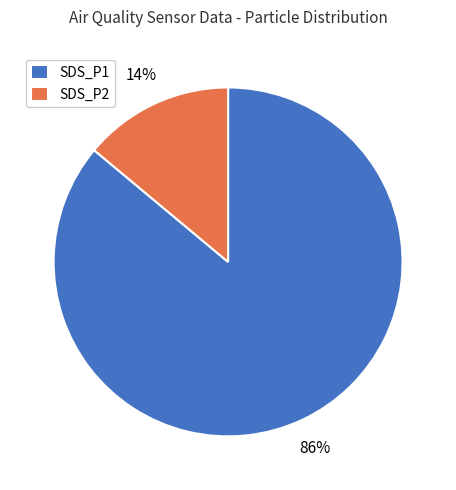

Is it true that SDS_P1 is 86% of the pie?

True